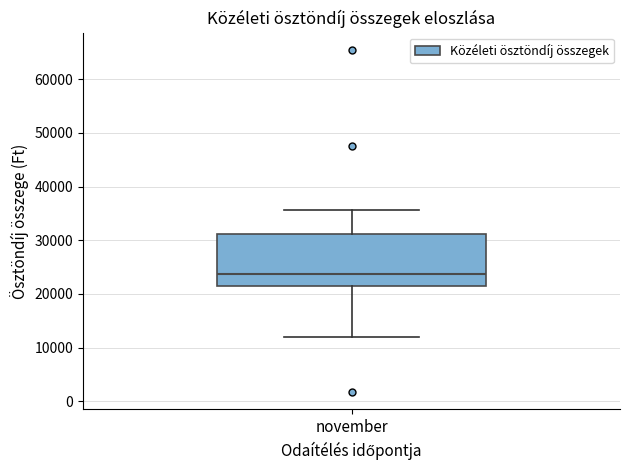

Transcribe this box plot: give where the median line is, the range the box spans, and where the two whiskers end, as read against the y-axis. The values are not printed on the chart, so give them approximately, as read against the axis.

median 24000, box 21000 to 31000, whiskers 12000 to 36000